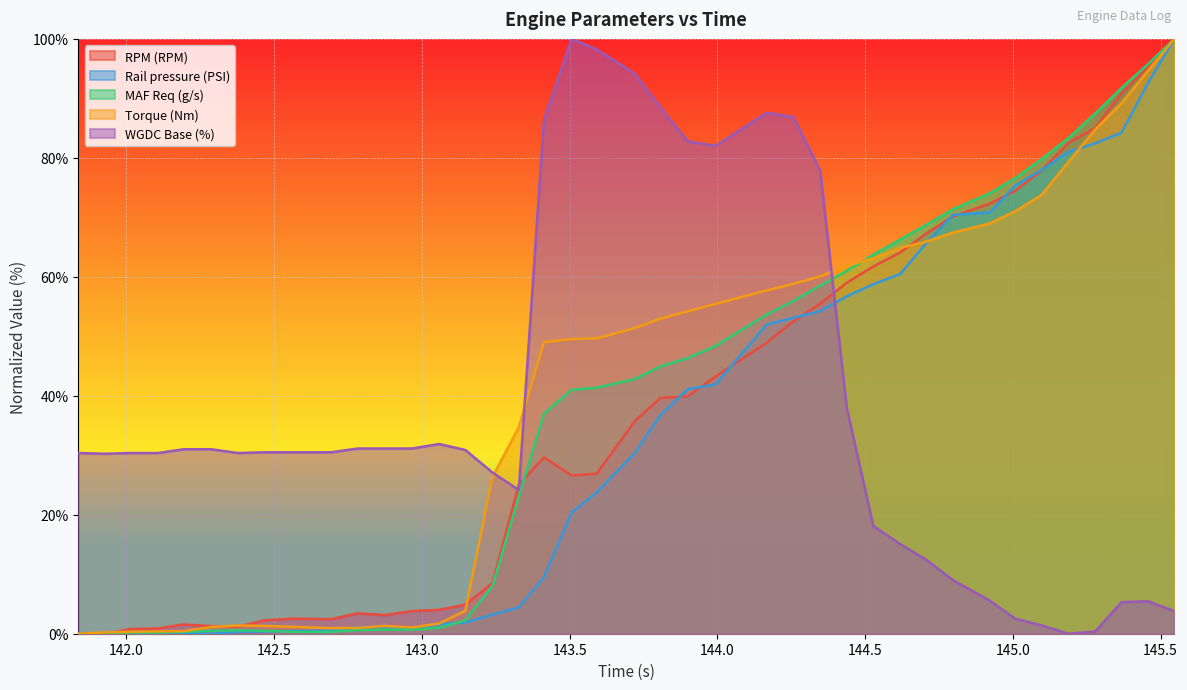

What is the highest value of the MAF Req (g/s) series?

100.0